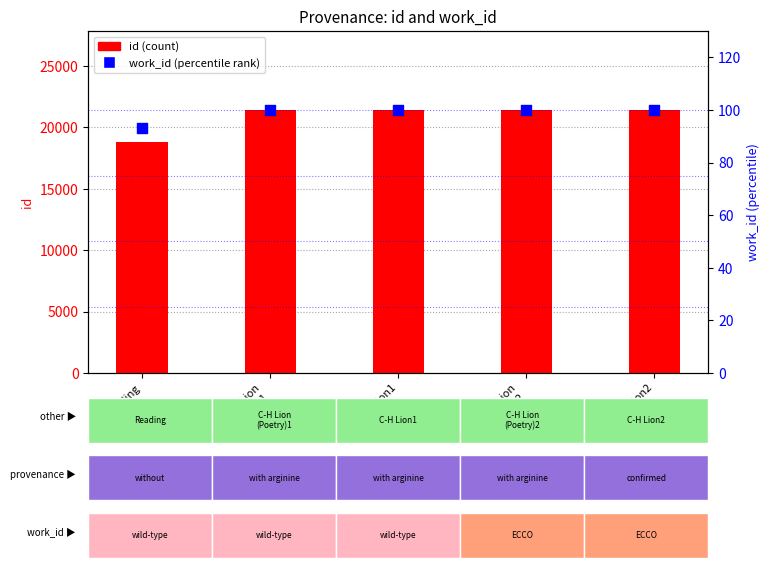

What is the total value across all series at C-H Lion
(Poetry)1?

21502.0